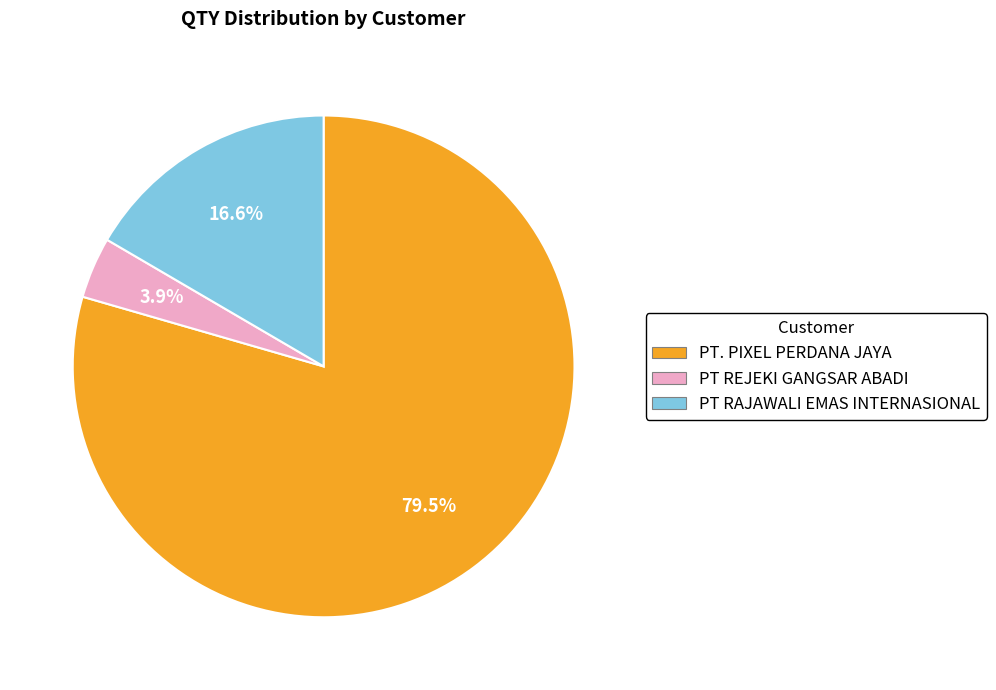

Does any single category account for the majority?

Yes